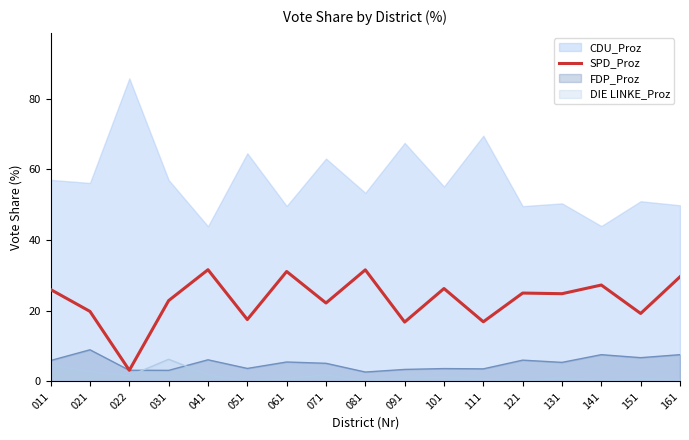

Reading right to left, extract all data points from this chart.

29.6	19.2	27.3	24.8	25.0	16.9	26.3	16.8	31.6	22.2	31.1	17.5	31.6	22.9	3.2	19.8	26.0